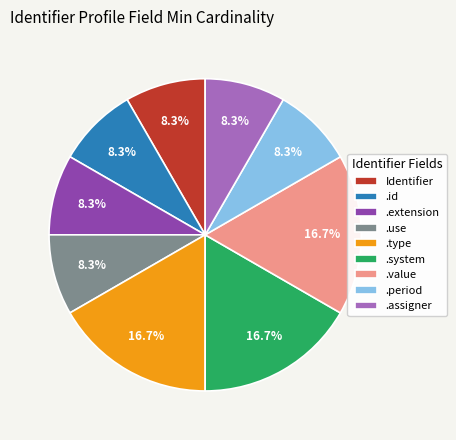

Is there any slice that represents more than half of the pie?

No